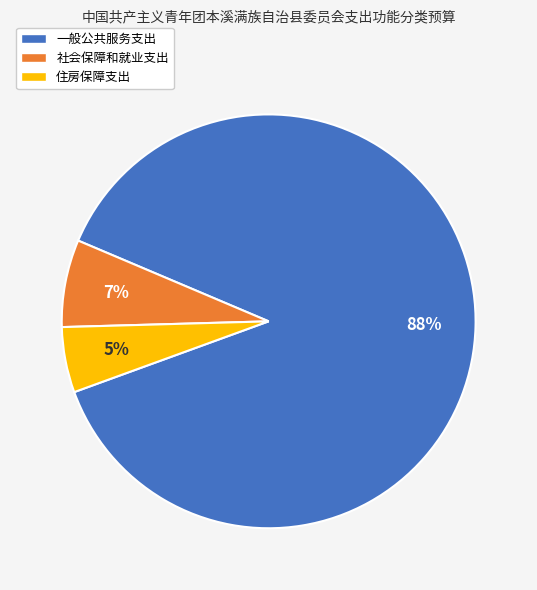

The 一般公共服务支出 slice represents 74% of the pie. True or false?

False